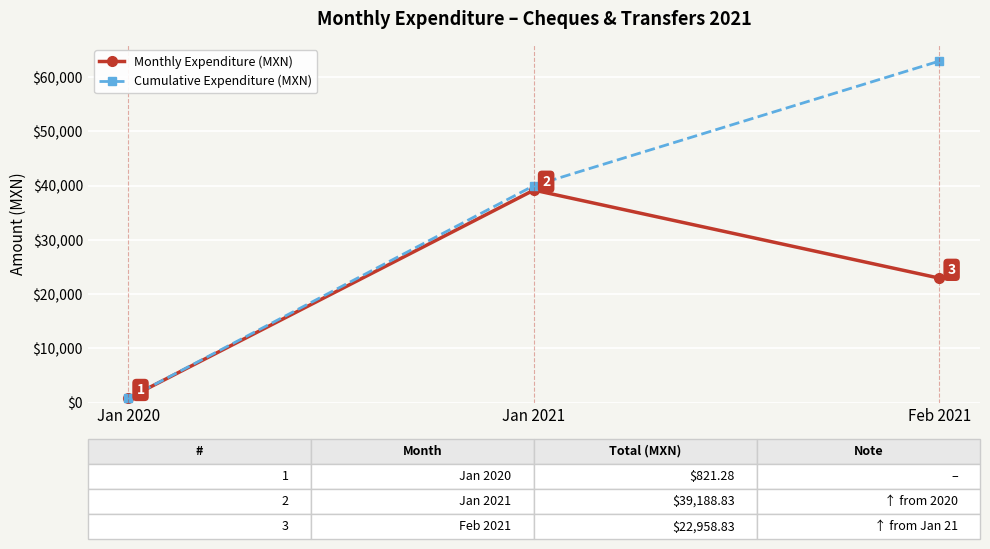

Which label corresponds to the largest value in the chart?

Feb 2021